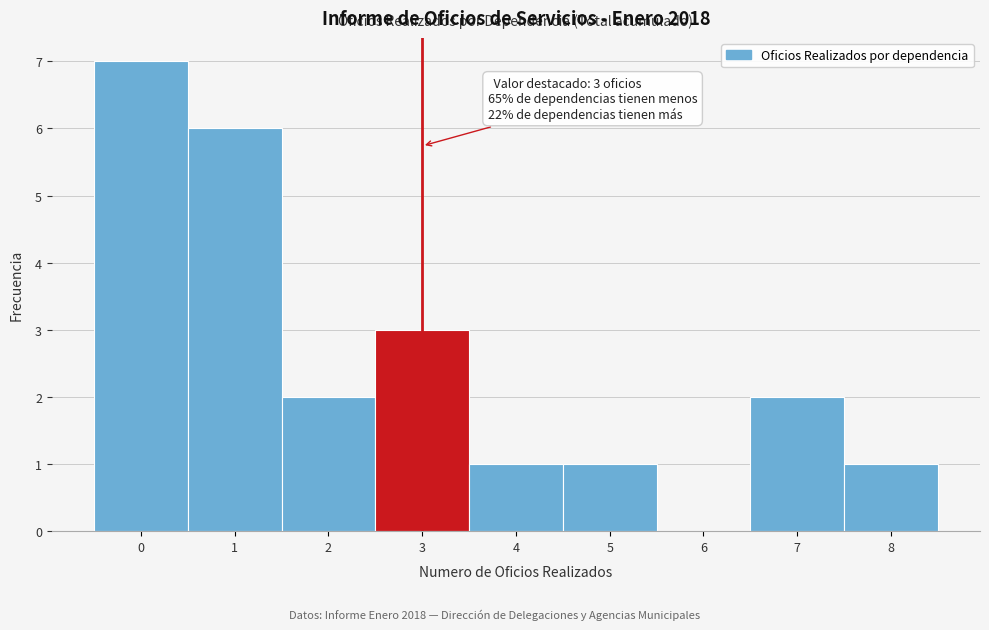

Reading right to left, transcribe all the data shown in this chart.

8=1	7=2	6=0	5=1	4=1	3=3	2=2	1=6	0=7